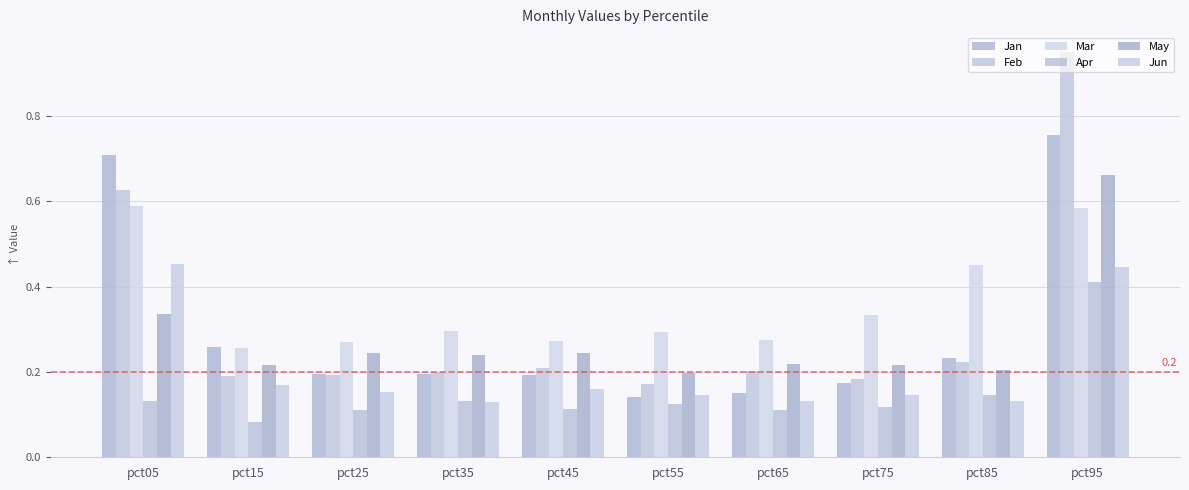

Are the bars grouped side by side (vs. stacked)?

Yes